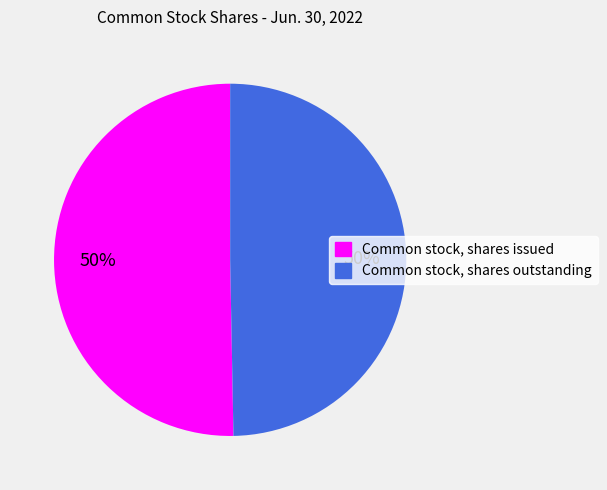

Do Common stock, shares issued and Common stock, shares outstanding together represent more than half of the pie?

Yes